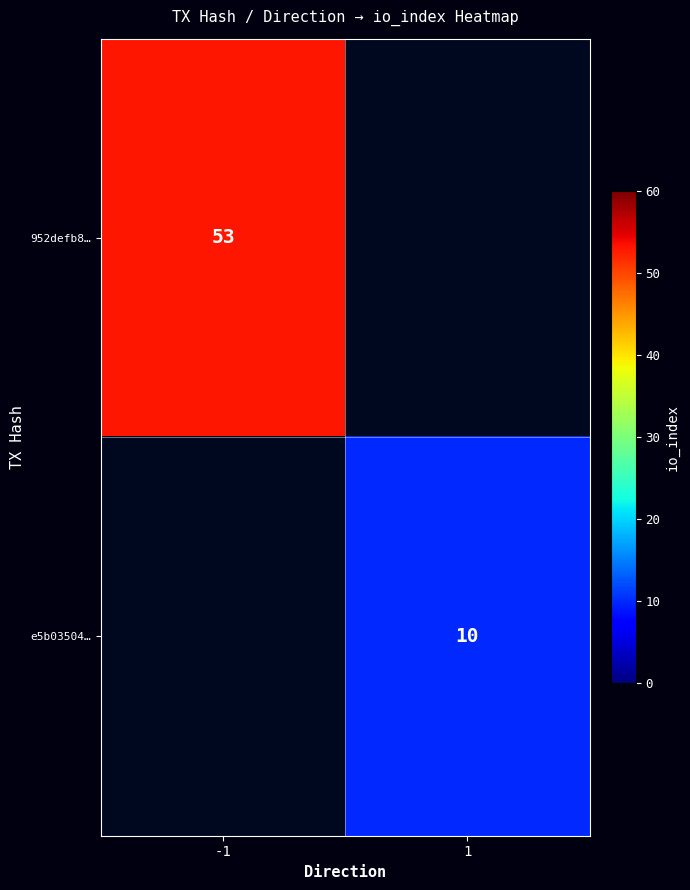

True or false: e5b03504… has a value of 6 at 1.

False